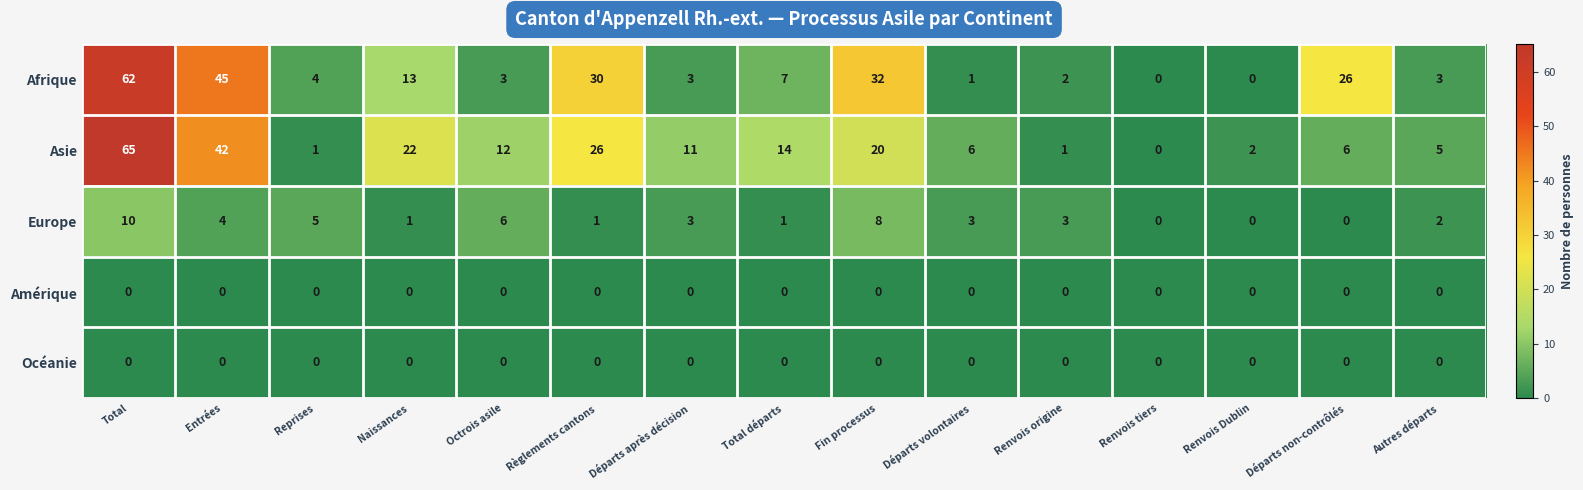

At which label is Afrique closest to 31?

Règlements cantons